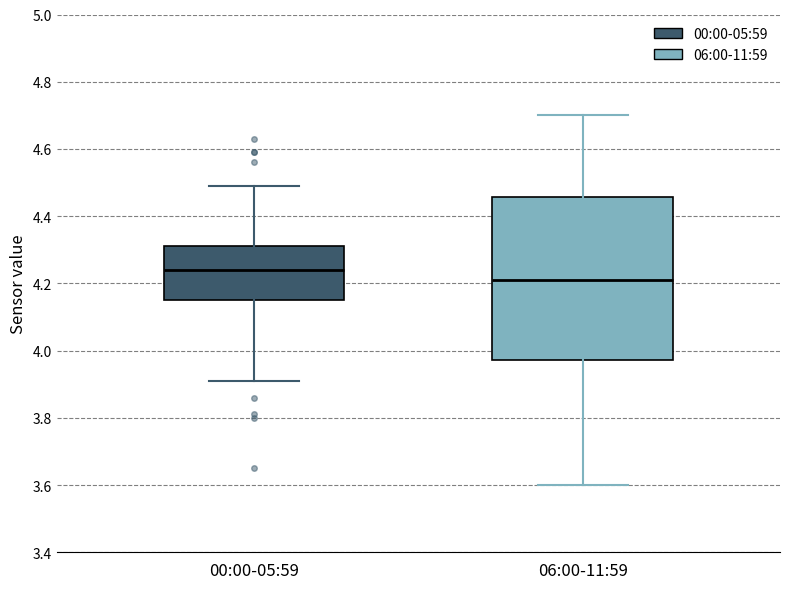

Comparing the boxes themselves (not the whiskers), which one is the tallest?

06:00-11:59